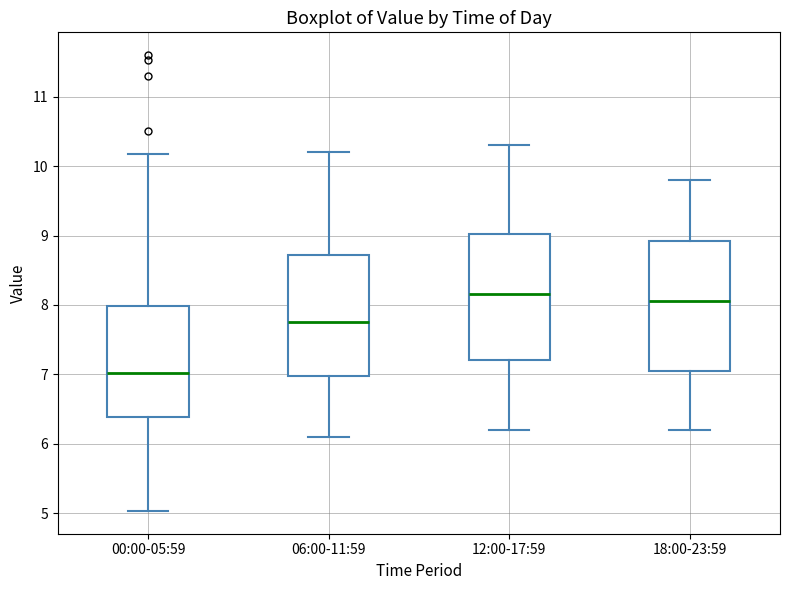

Where does the lower whisker of the box for 00:00-05:59 end on the y-axis? The values are not printed on the chart, so give them approximately, as read against the axis.

5.0